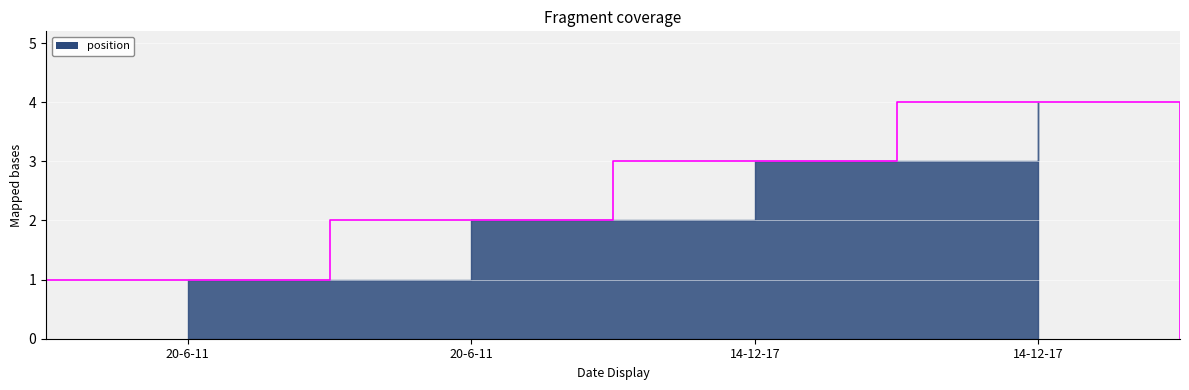

Between 20-6-11 and 14-12-17, which is larger?

14-12-17